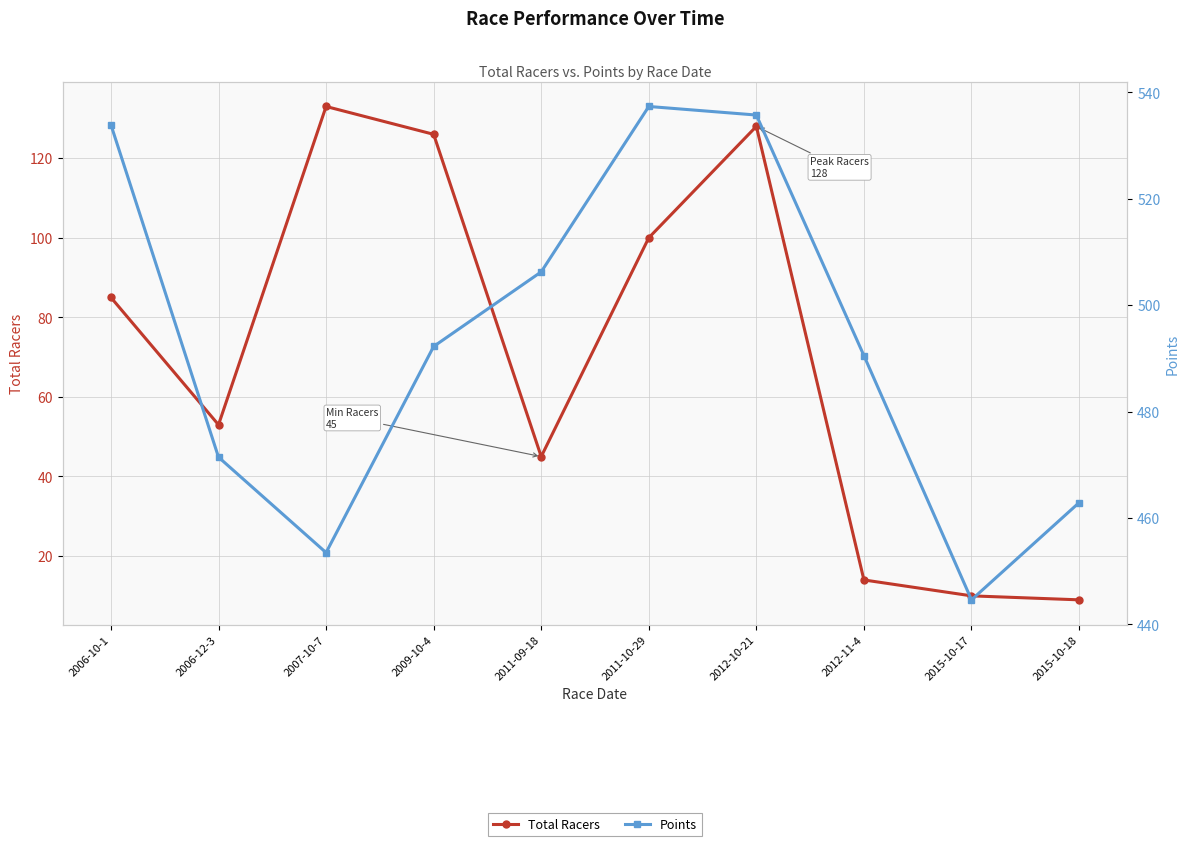

Reading right to left, extract all data points from this chart.

Total Racers: 9.0	10.0	14.0	128.0	100.0	45.0	126.0	133.0	53.0	85.0
Points: 462.9	444.6	490.5	535.8	537.4	506.3	492.3	453.5	471.4	533.9